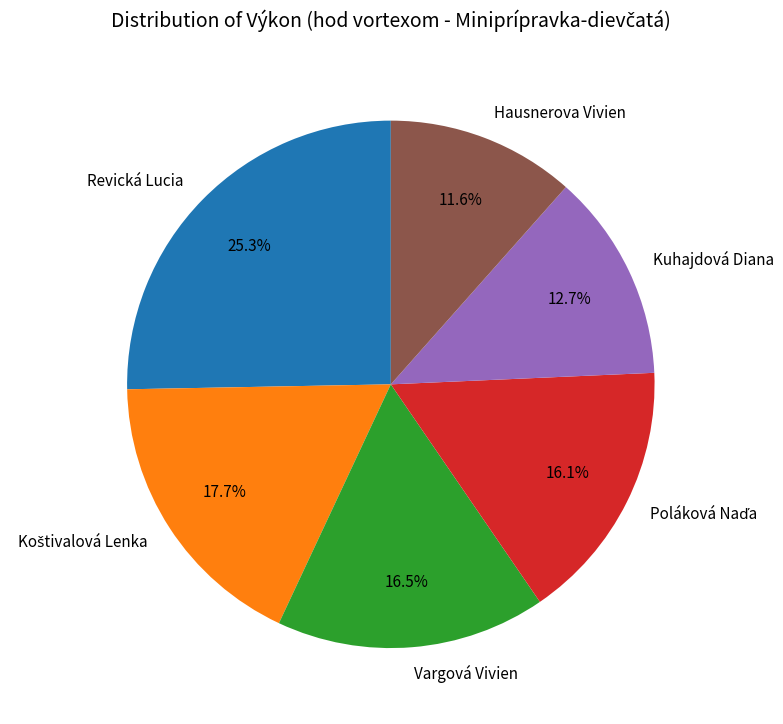

Which category has the smallest portion of the pie?

Hausnerova Vivien